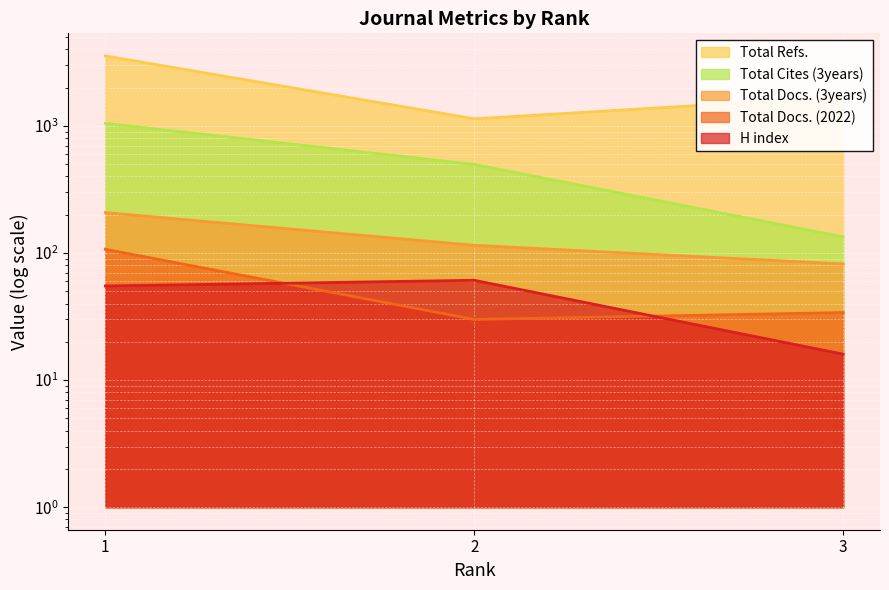

Between 1 and 3, which series saw the biggest shift?

Total Refs.